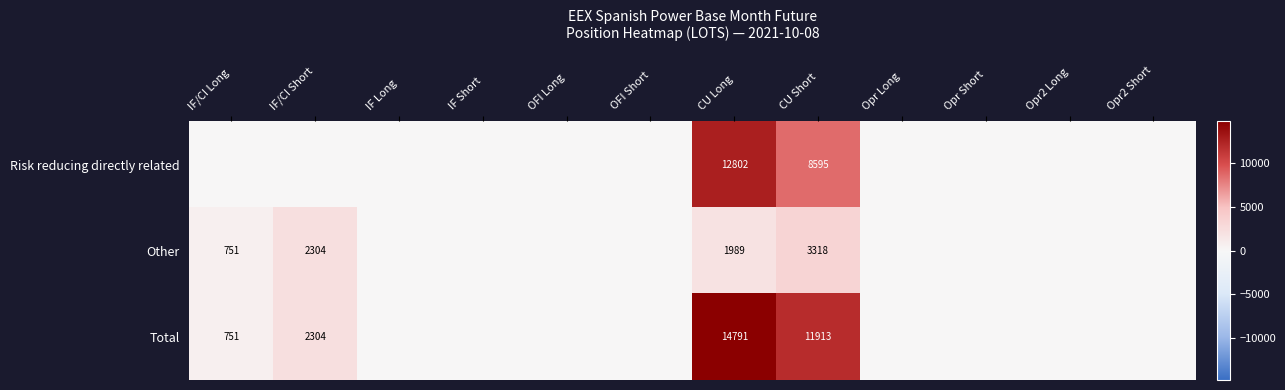

Is the value of Other at CU Short greater than the value of Total at CU Short?

No